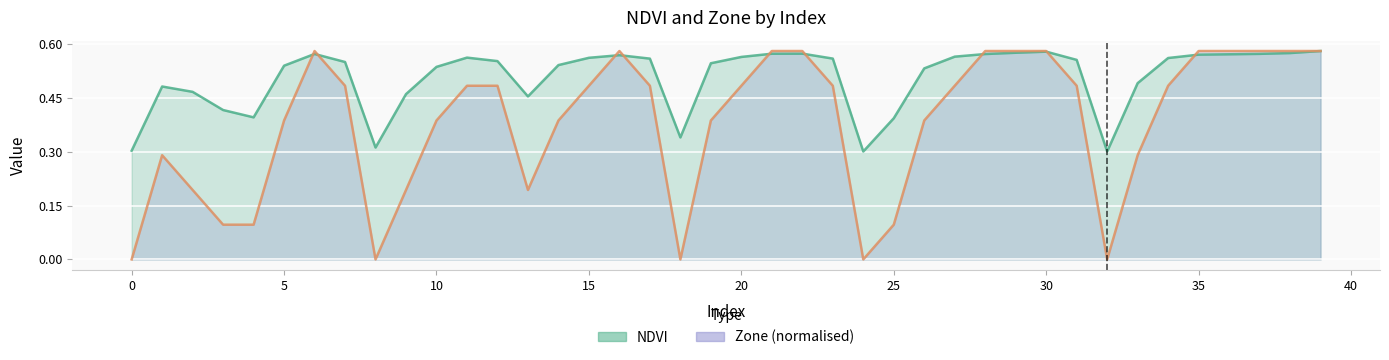

How many times do NDVI and Zone cross each other?

9